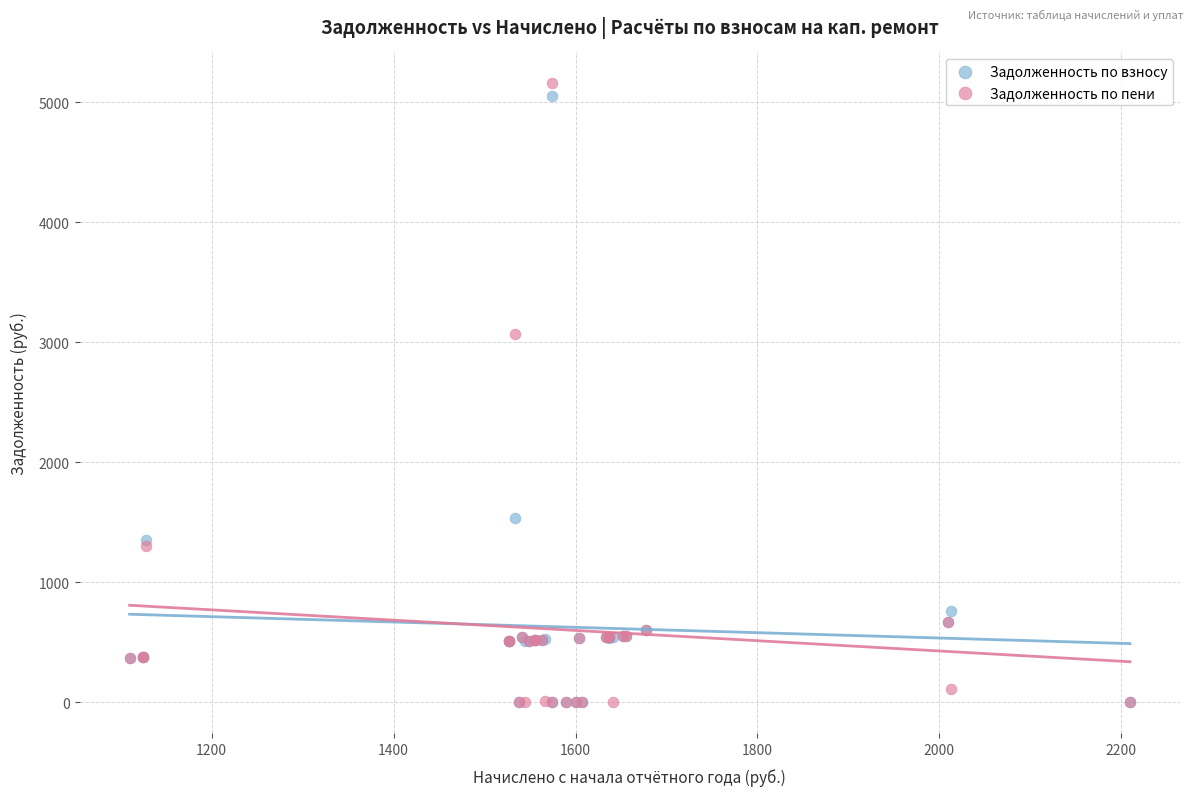

Across all series, what Y value is closest to 2578?

3067.6